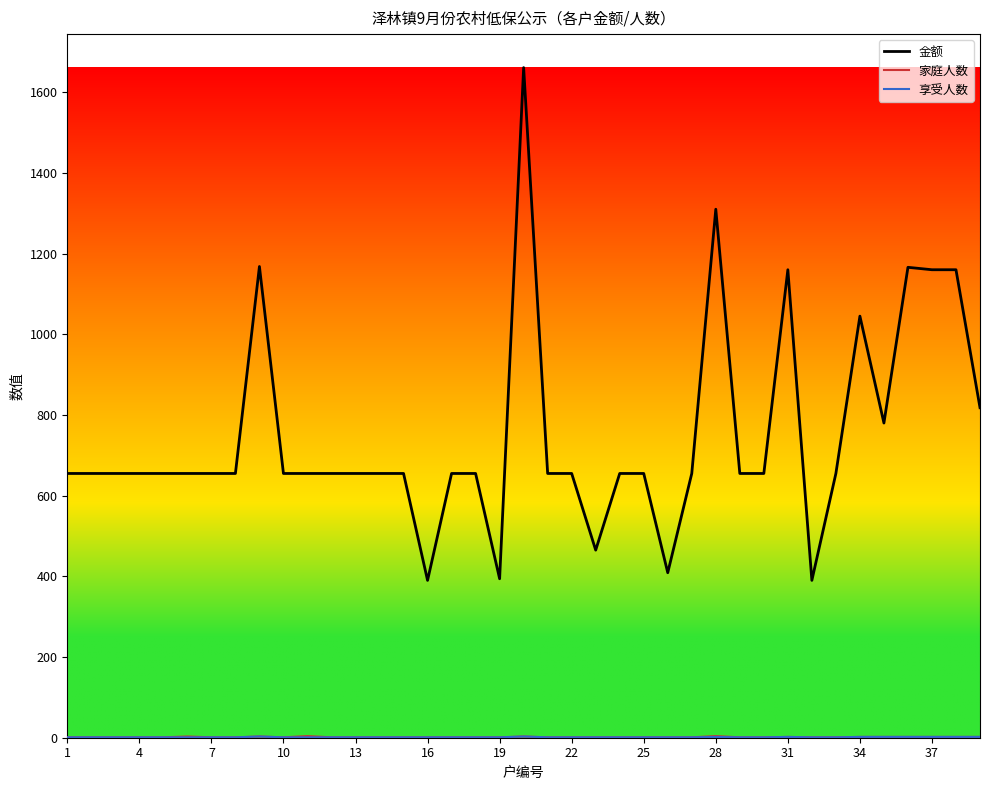

What is the highest value of the 金额 series?

1661